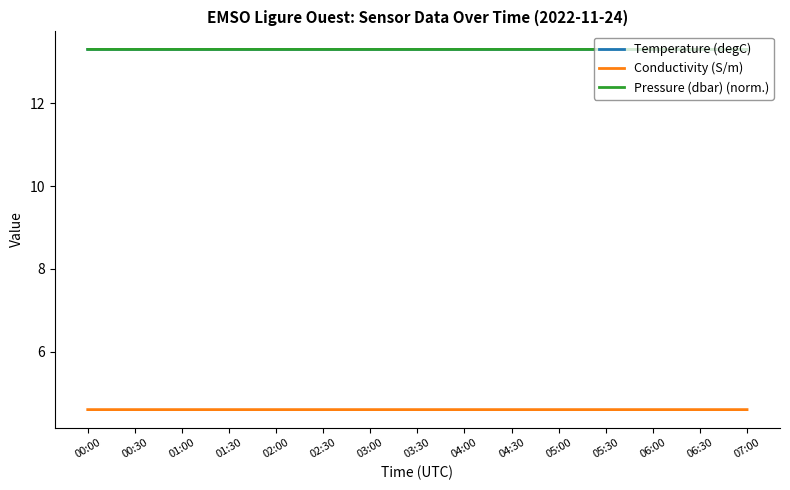

Reading left to right, transcribe all the data shown in this chart.

Temperature (degC): 00:00=13.3	00:30=13.3	01:00=13.3	01:30=13.3	02:00=13.3	02:30=13.3	03:00=13.3	03:30=13.3	04:00=13.3	04:30=13.3	05:00=13.3	05:30=13.3	06:00=13.3	06:30=13.3	07:00=13.3
Conductivity (S/m): 00:00=4.6	00:30=4.6	01:00=4.6	01:30=4.6	02:00=4.6	02:30=4.6	03:00=4.6	03:30=4.6	04:00=4.6	04:30=4.6	05:00=4.6	05:30=4.6	06:00=4.6	06:30=4.6	07:00=4.6
Pressure (dbar) (norm.): 00:00=13.3	00:30=13.3	01:00=13.3	01:30=13.3	02:00=13.3	02:30=13.3	03:00=13.3	03:30=13.3	04:00=13.3	04:30=13.3	05:00=13.3	05:30=13.3	06:00=13.3	06:30=13.3	07:00=13.3